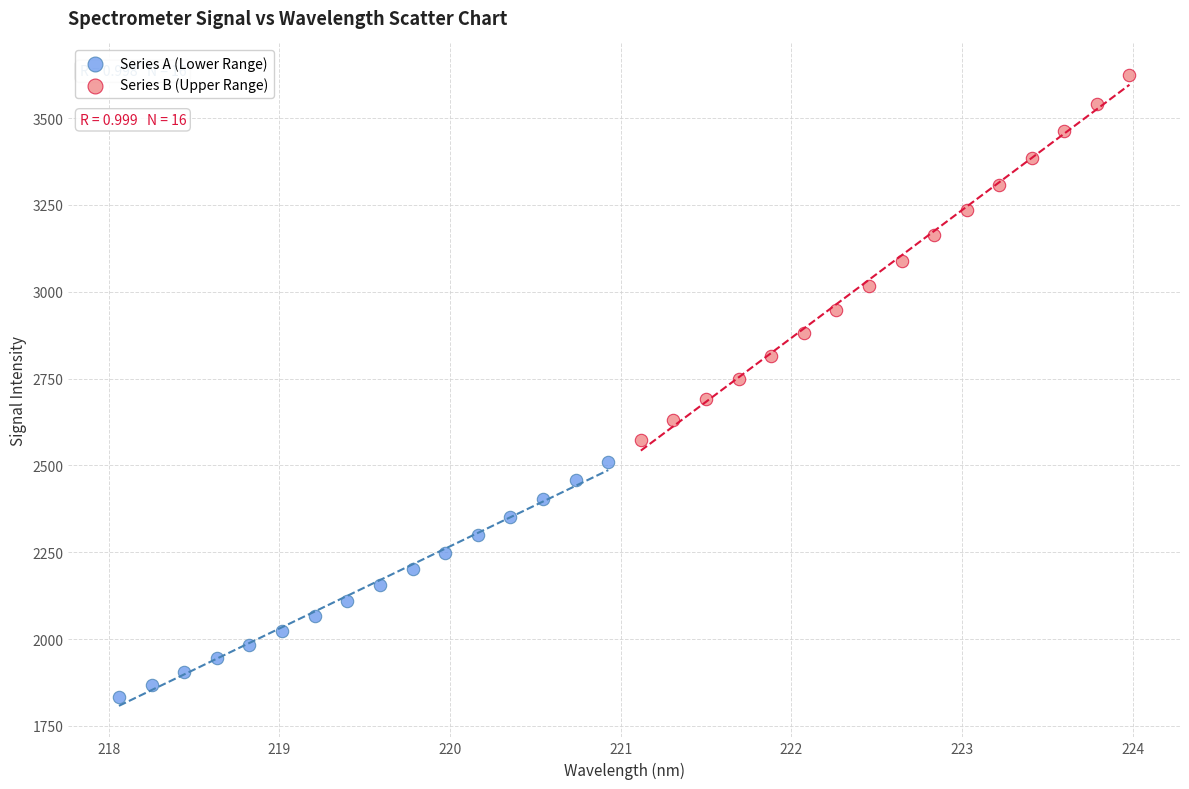

Which series has the widest spread of Y values?

Series B (Upper Range)